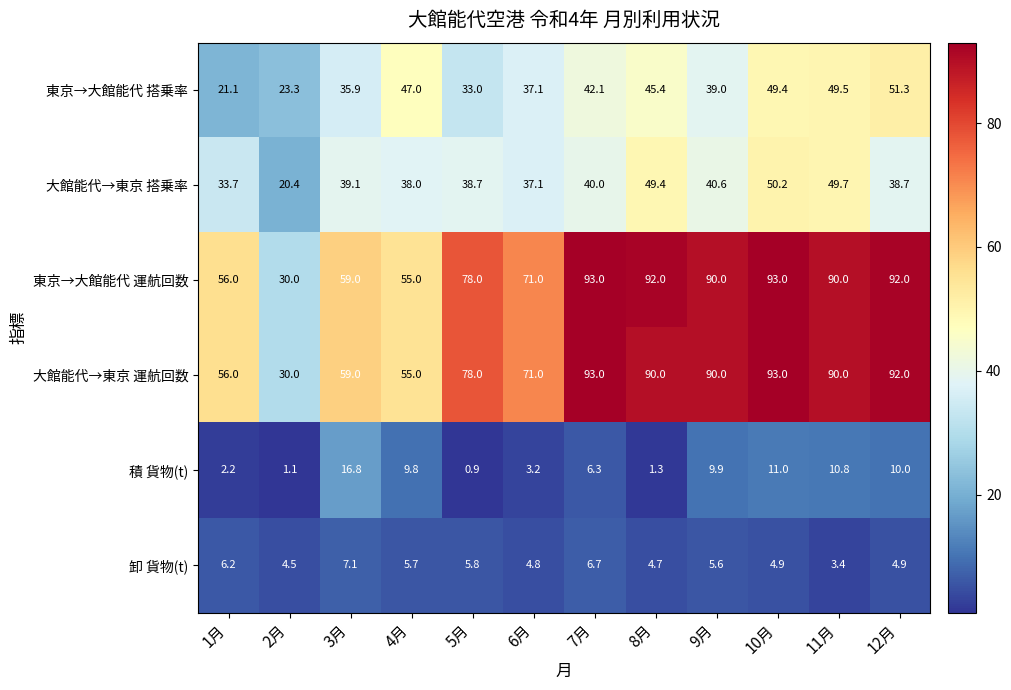

What is the difference between the maximum and second lowest values in the 東京→大館能代 運航回数 series?

38.0